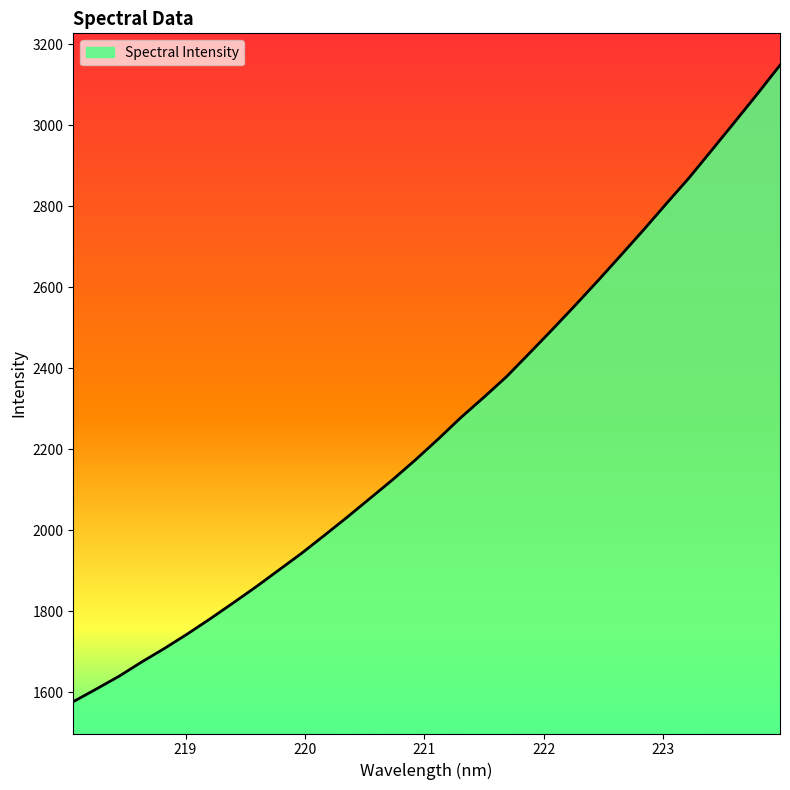

What is the minimum value shown in the chart?

1577.0